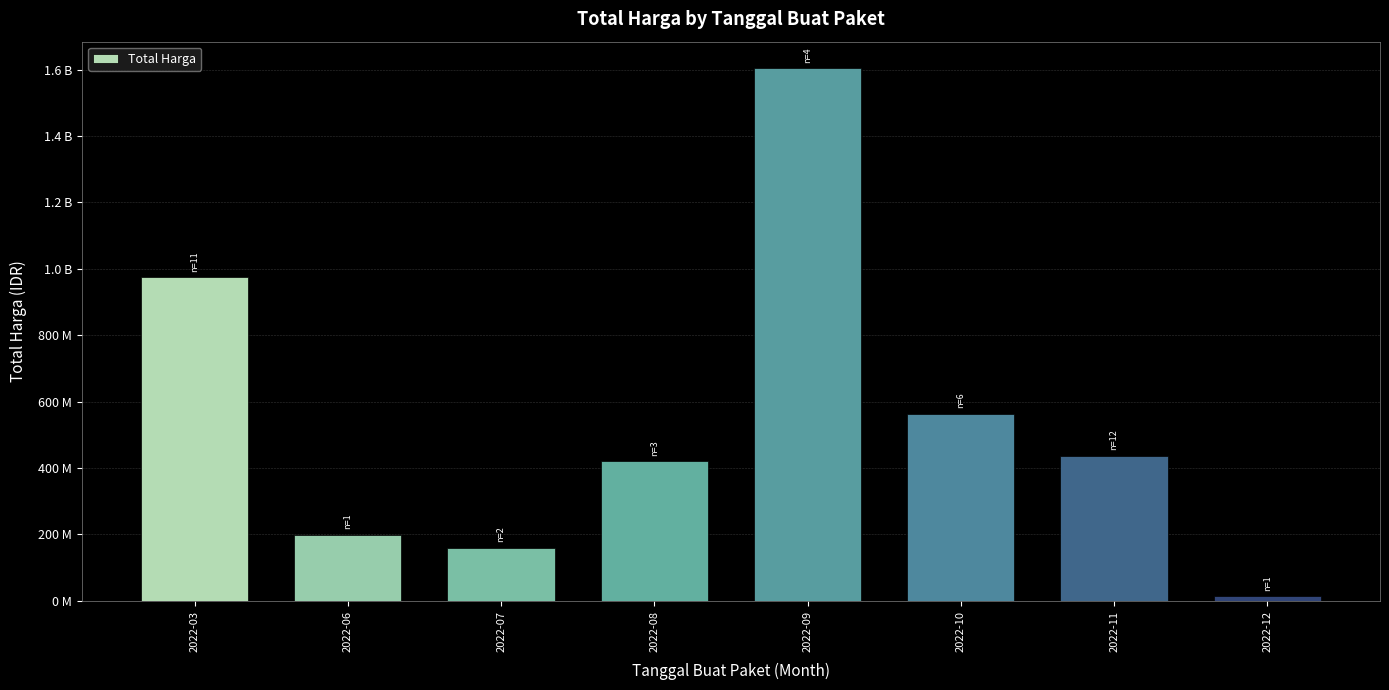

Does the chart contain any negative values?

No